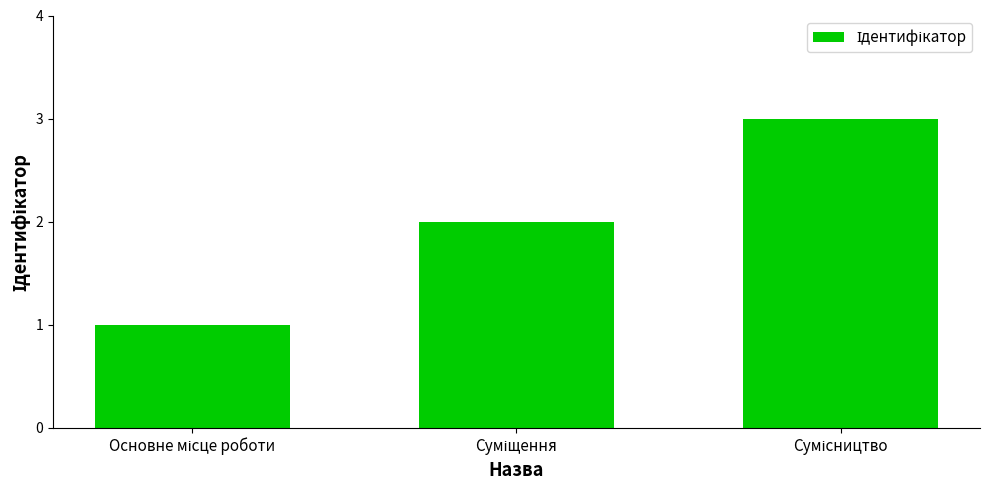

What is the maximum value shown in the chart?

3